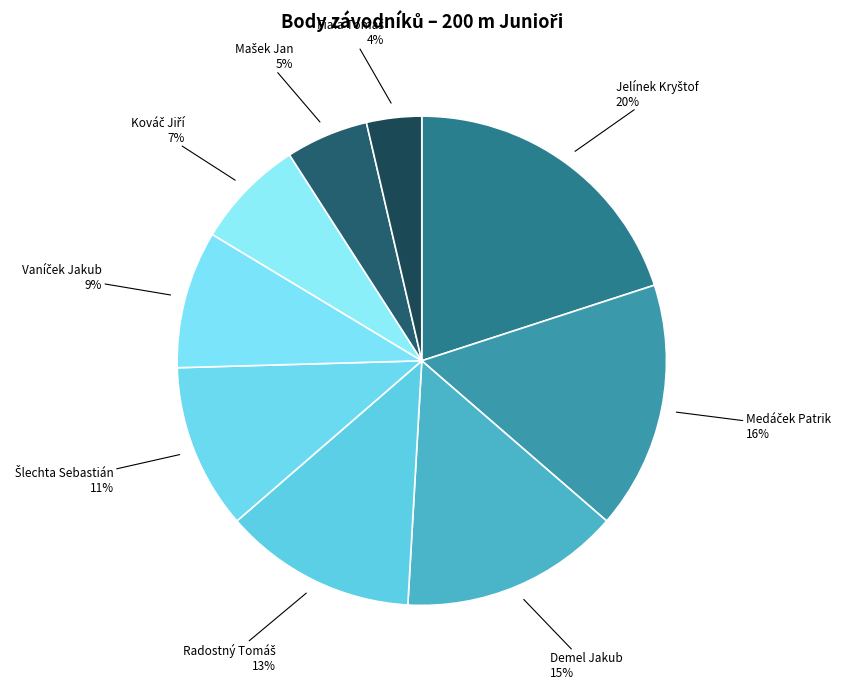

Which category has the biggest portion of the pie?

Jelínek Kryštof